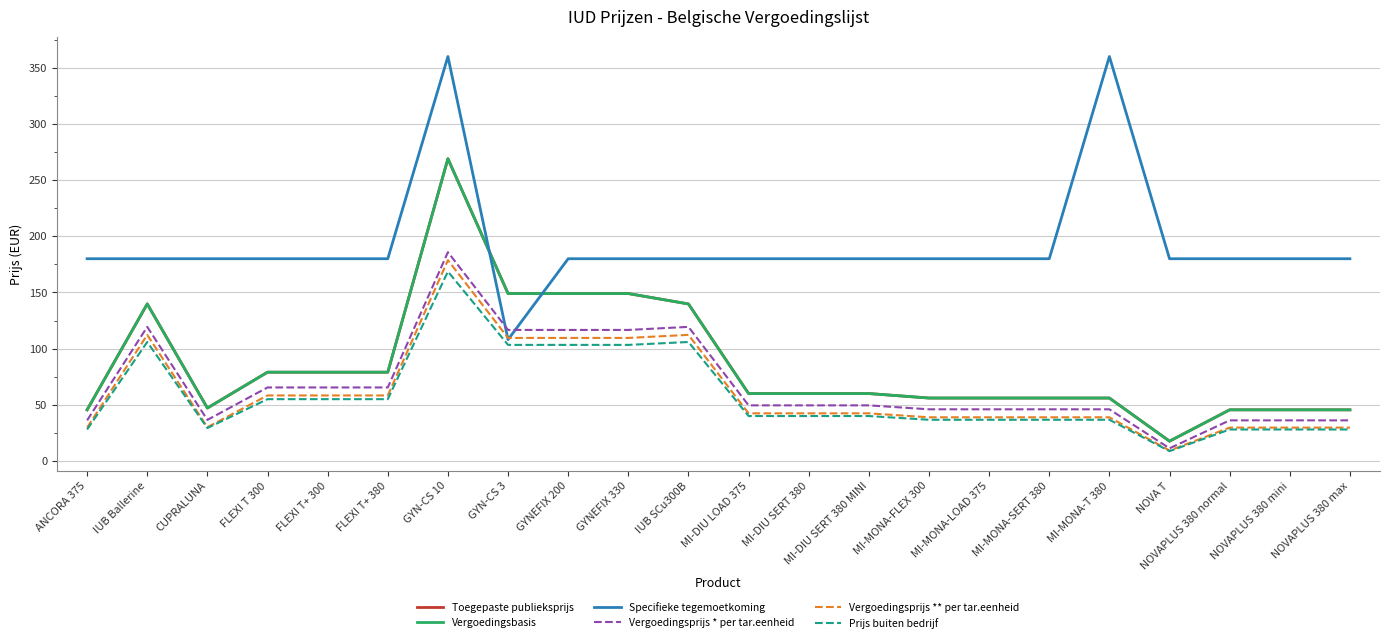

Is this an area chart (filled region under the line)?

No